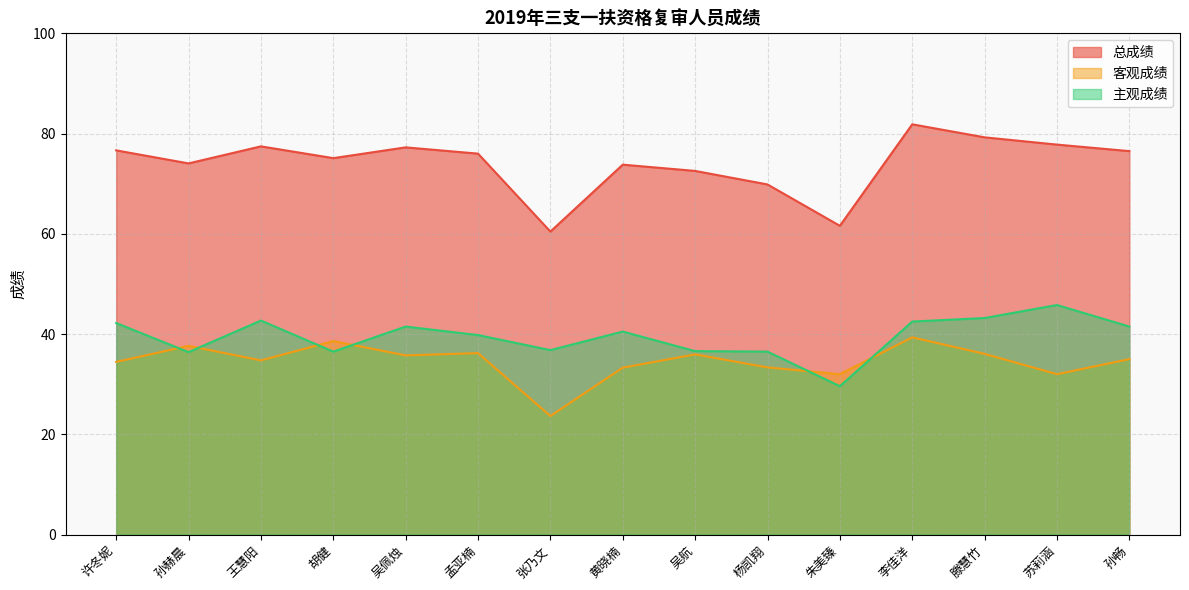

Which category has the lowest value in the 客观成绩 series?

张乃文